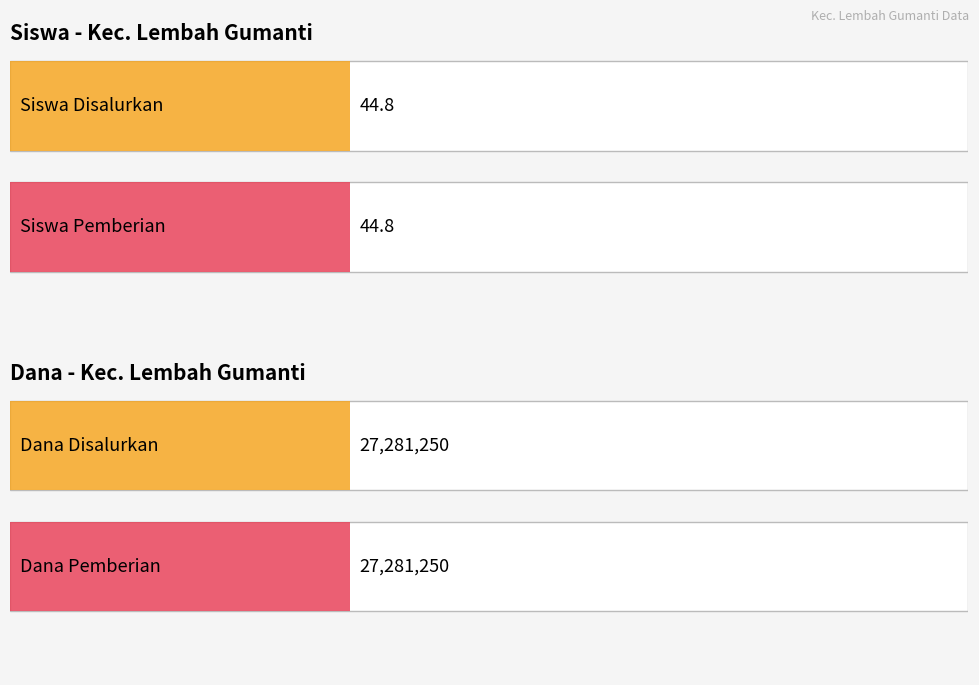

The Dana Disalurkan series shows 1177659 at PKBM TUNTUTAN ILMU. True or false?

False